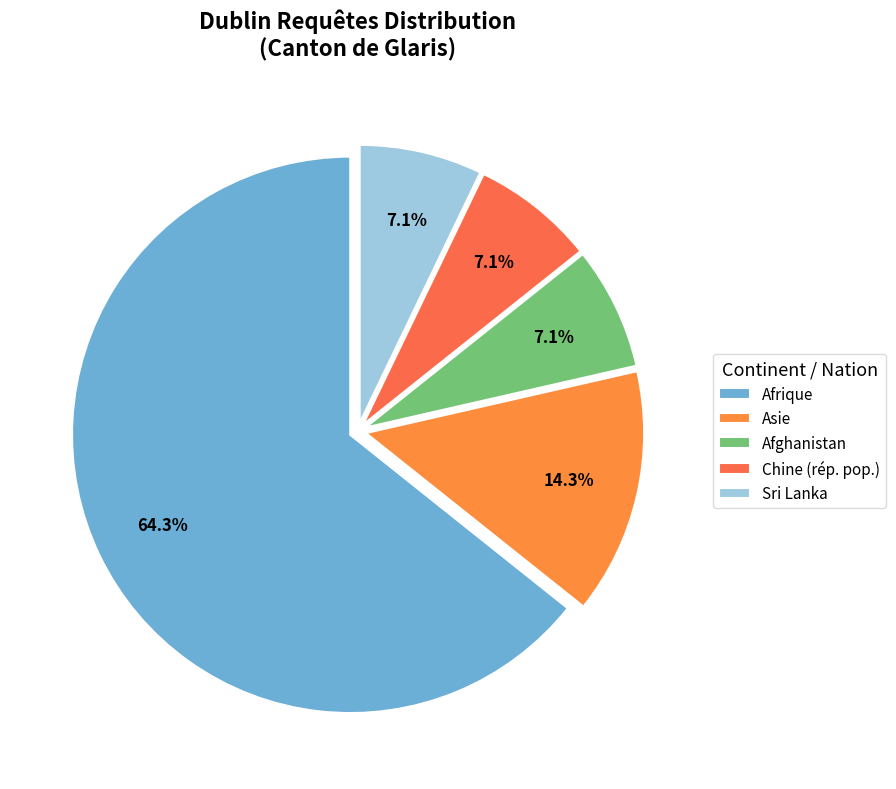

Is it true that Chine (rép. pop.) is 7% of the pie?

True